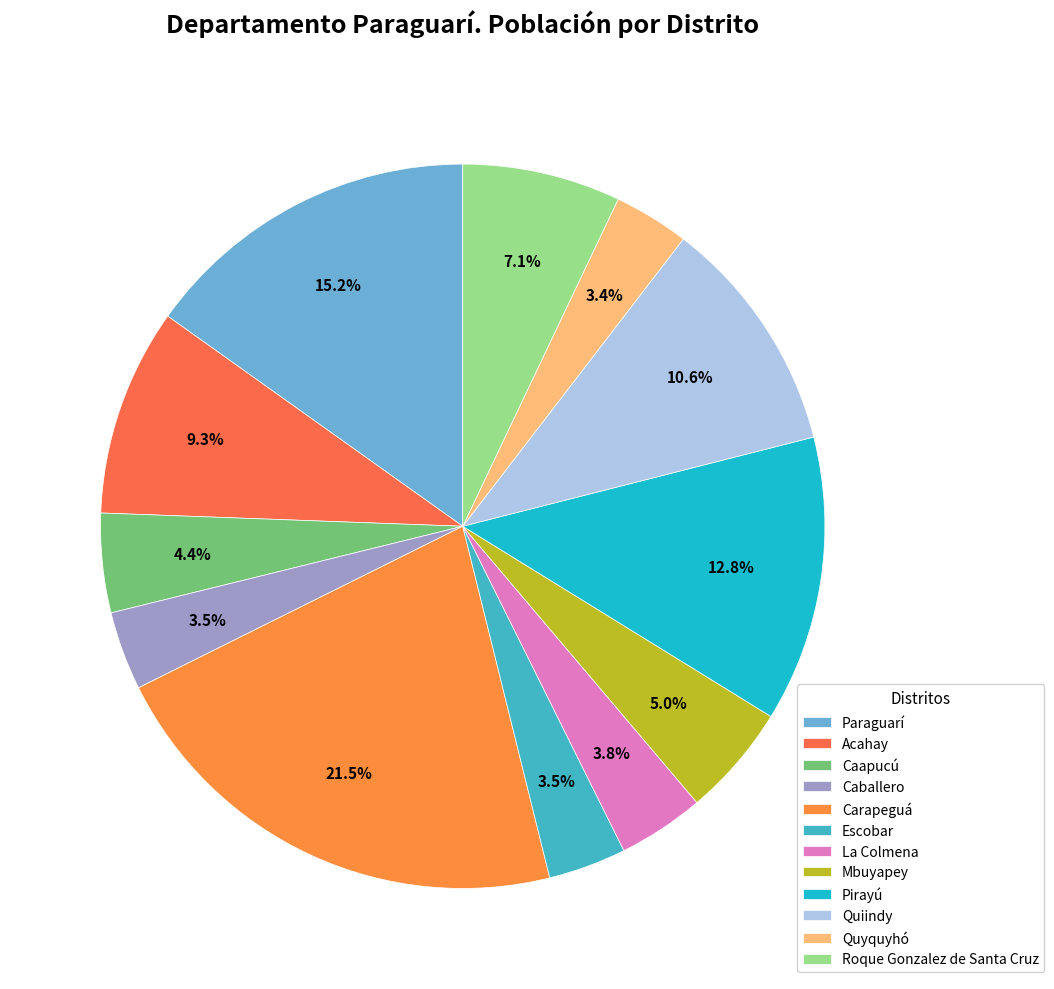

The Caballero slice represents 1% of the pie. True or false?

False